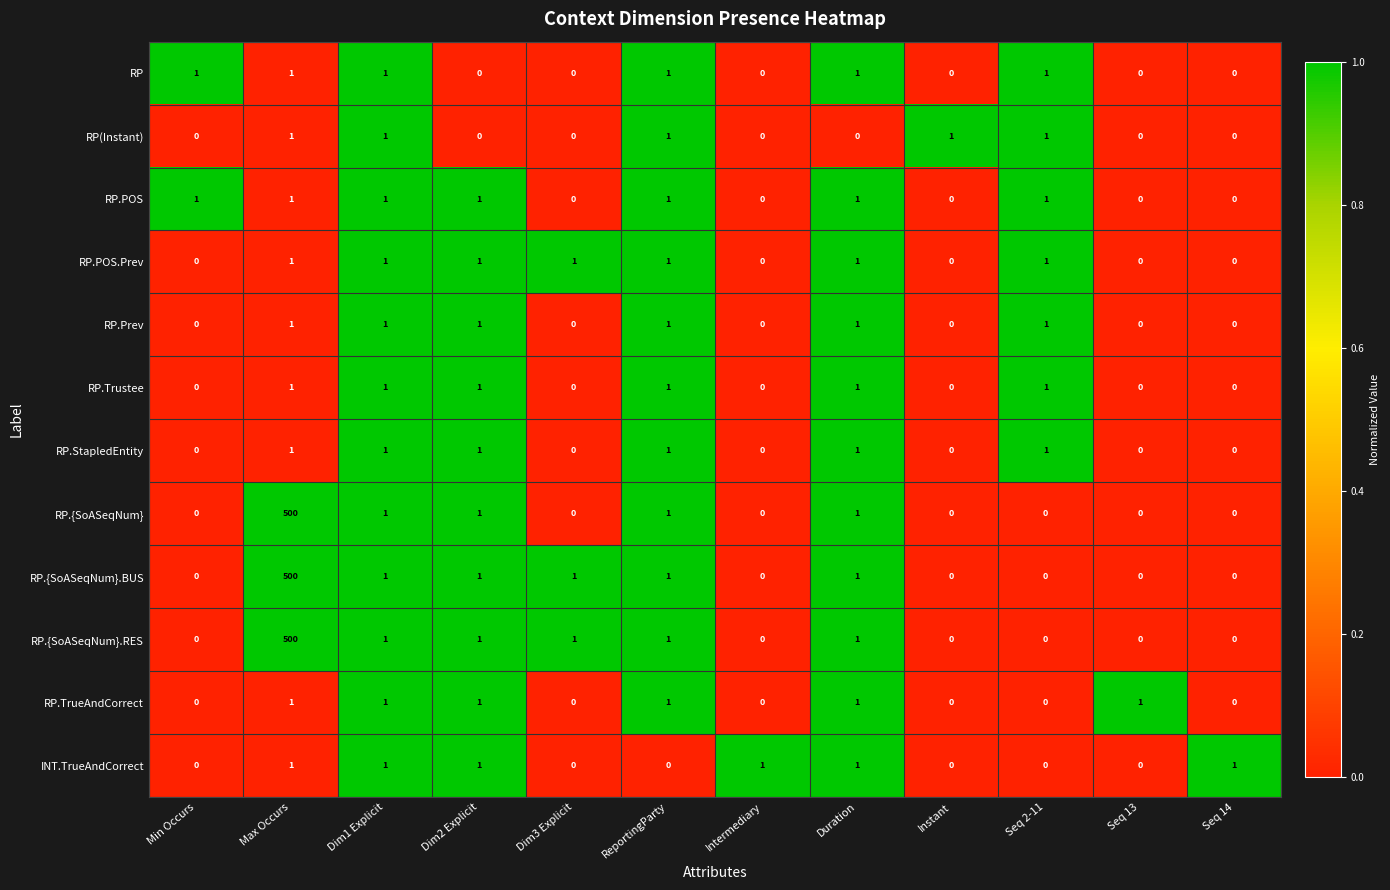

What is the sum of all RP.StapledEntity values?

6